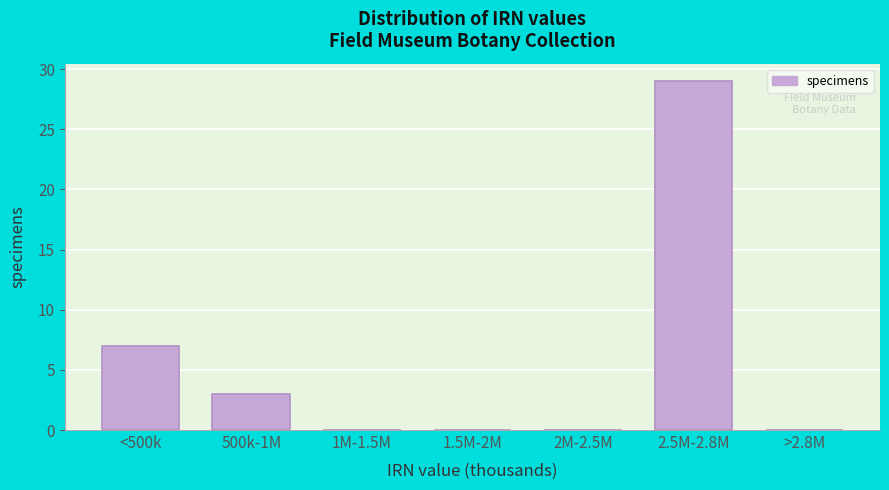

Reading right to left, what are all the values shown in this chart?

>2.8M=0	2.5M-2.8M=29	2M-2.5M=0	1.5M-2M=0	1M-1.5M=0	500k-1M=3	<500k=7